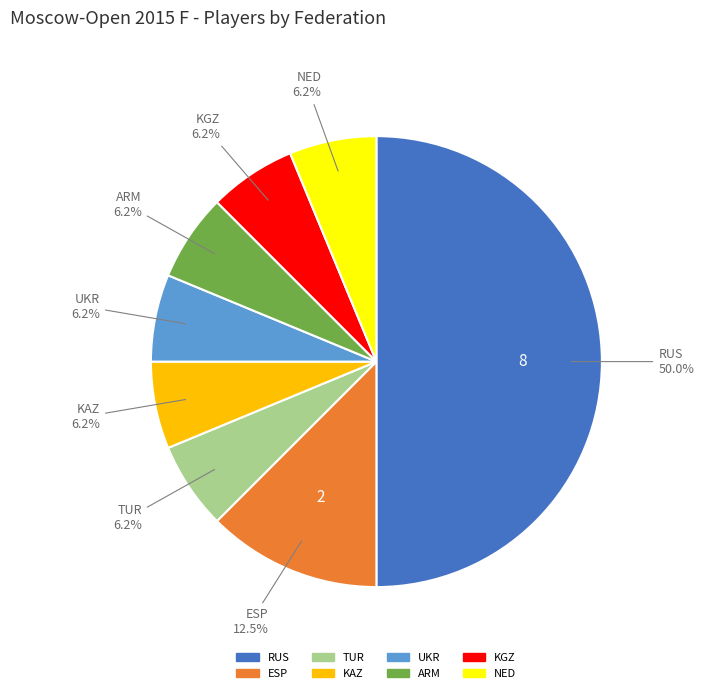

Count the number of slices in the pie.

8